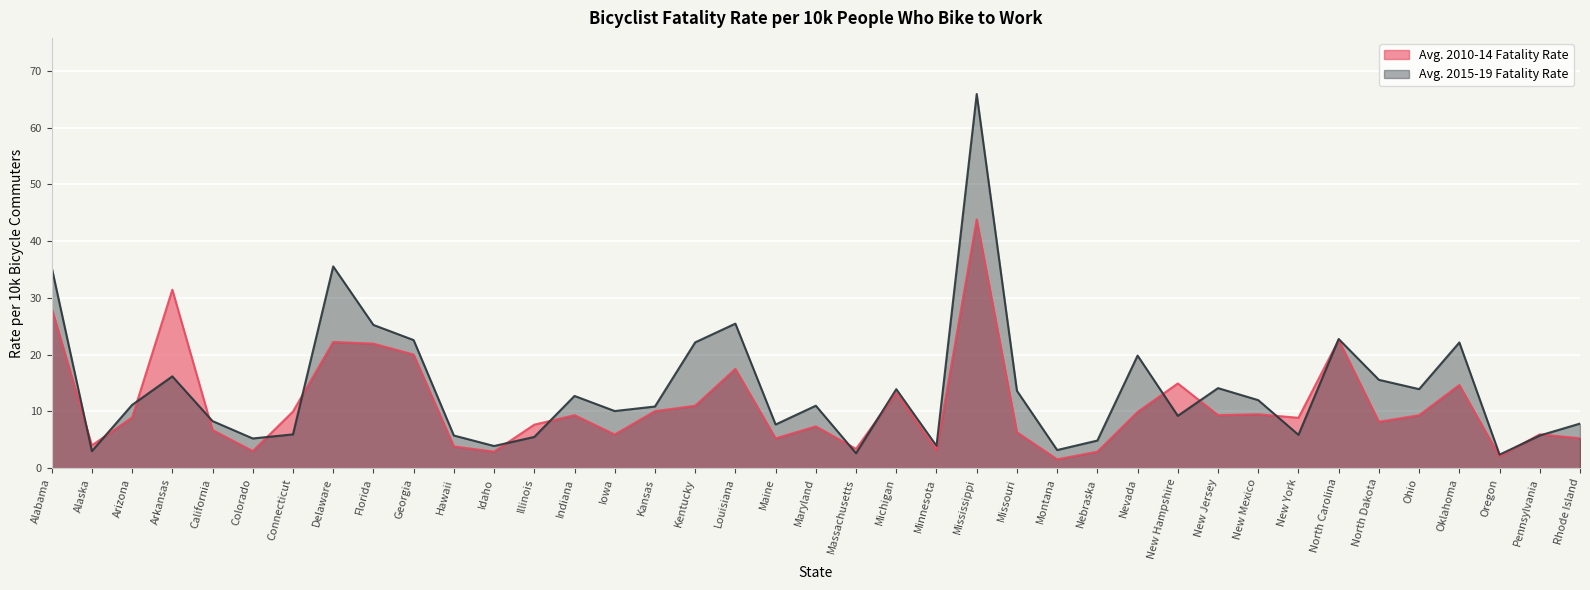

Which category has the highest value in the Avg. 2015-19 Fatality Rate series?

Mississippi